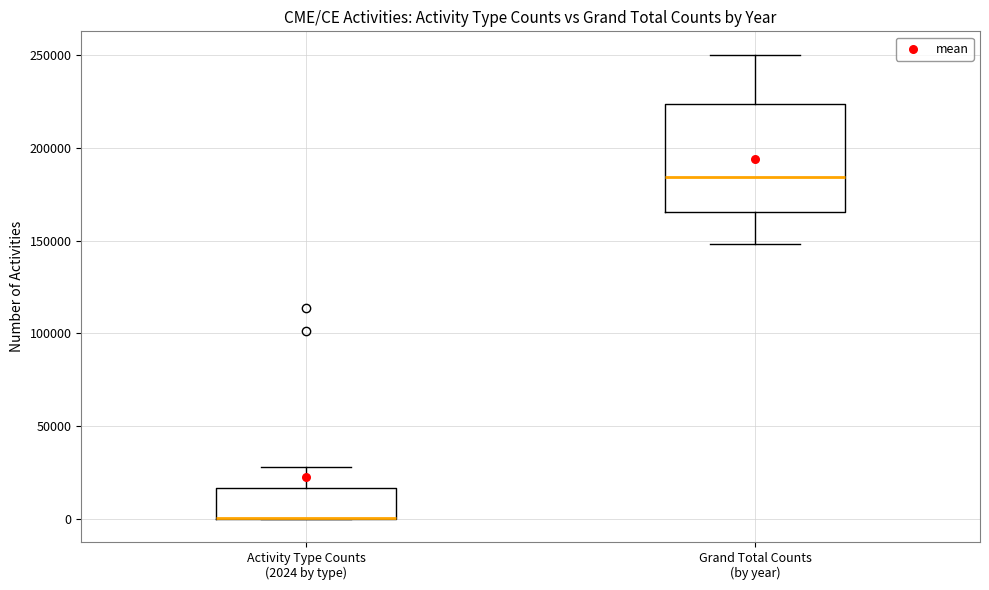

Which box is the tallest, from its lower edge to its upper edge?

Grand Total Counts (by year)